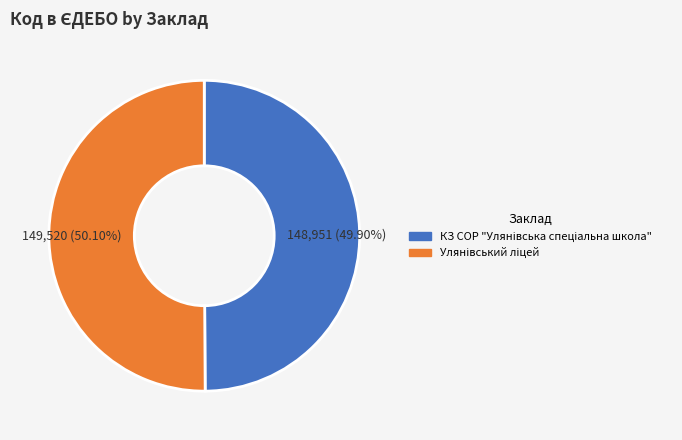

Does any single category account for the majority?

Yes